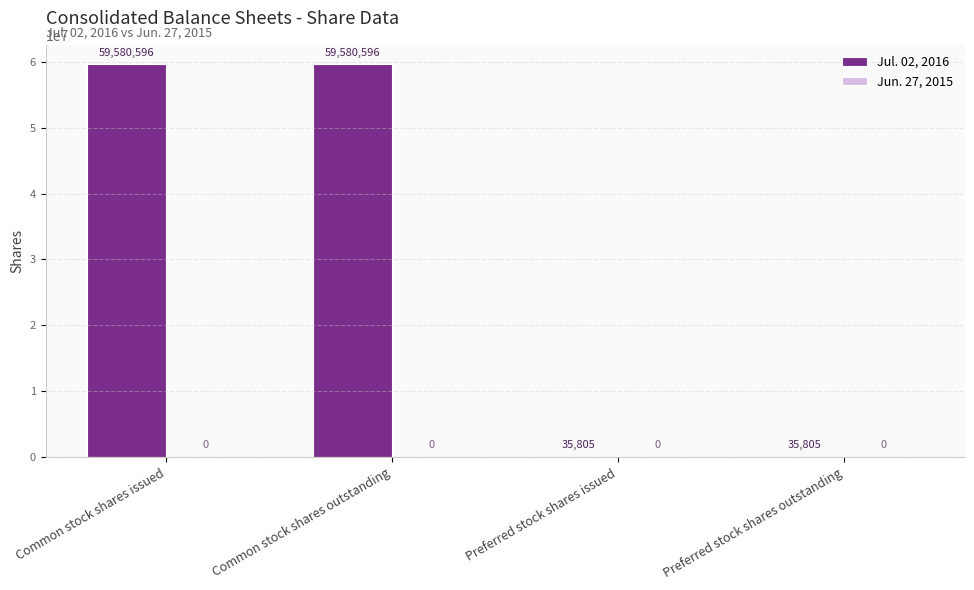

The chart shows a value of 59580596 at Common stock shares outstanding. True or false?

True